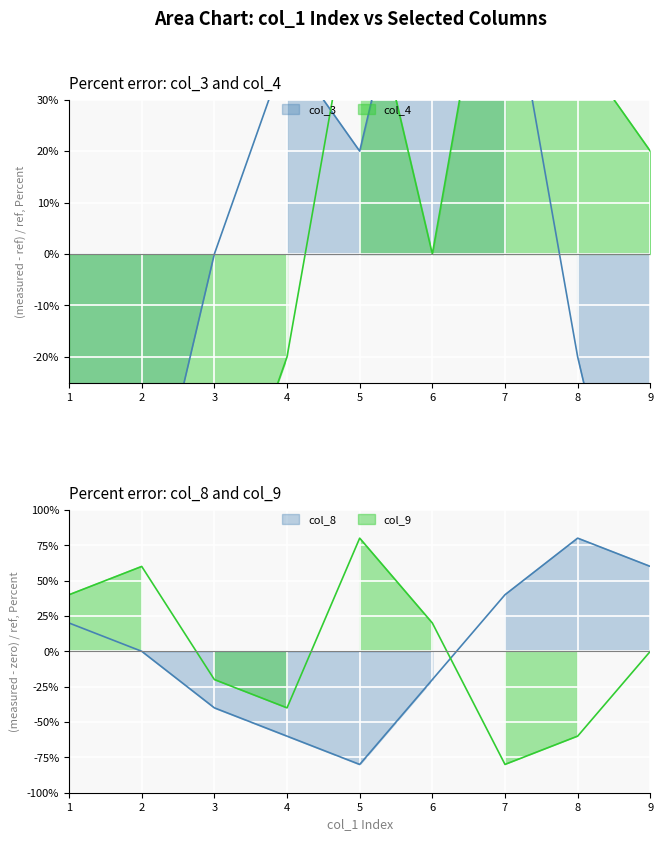

What is the greatest value displayed?

80